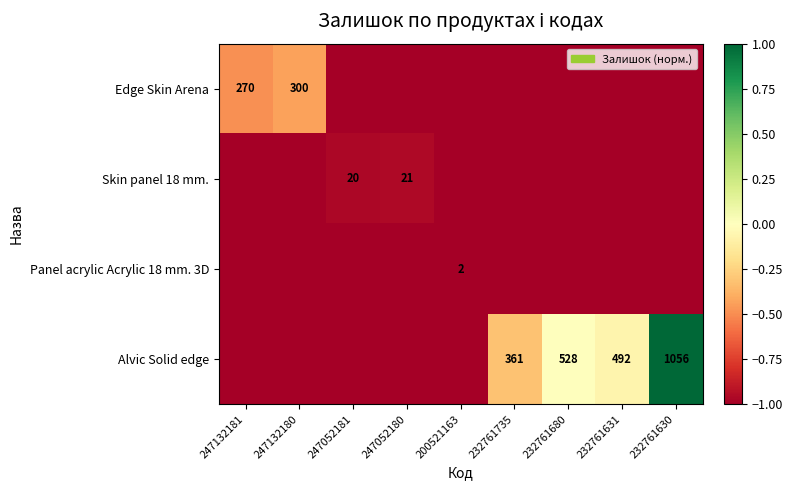

Where is Skin panel 18 mm. nearest to the value 0?

247052180